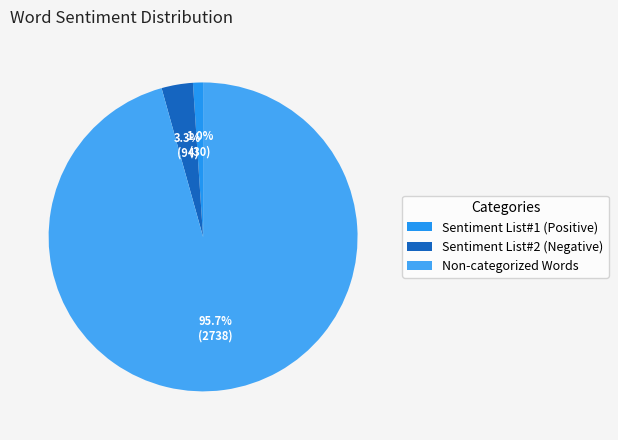

Is there a majority slice in this chart?

Yes